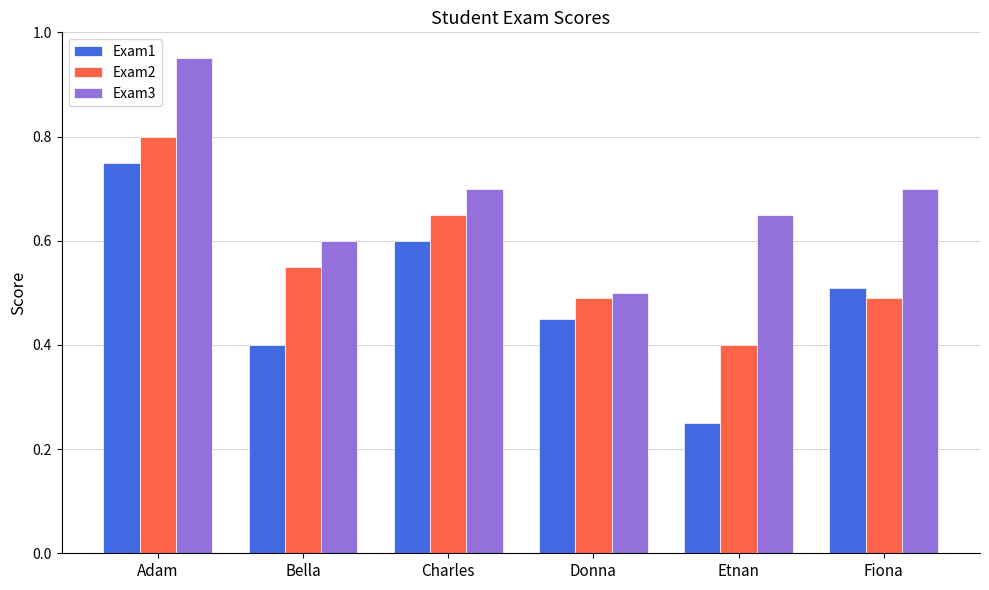

What position from the right is Fiona?

1